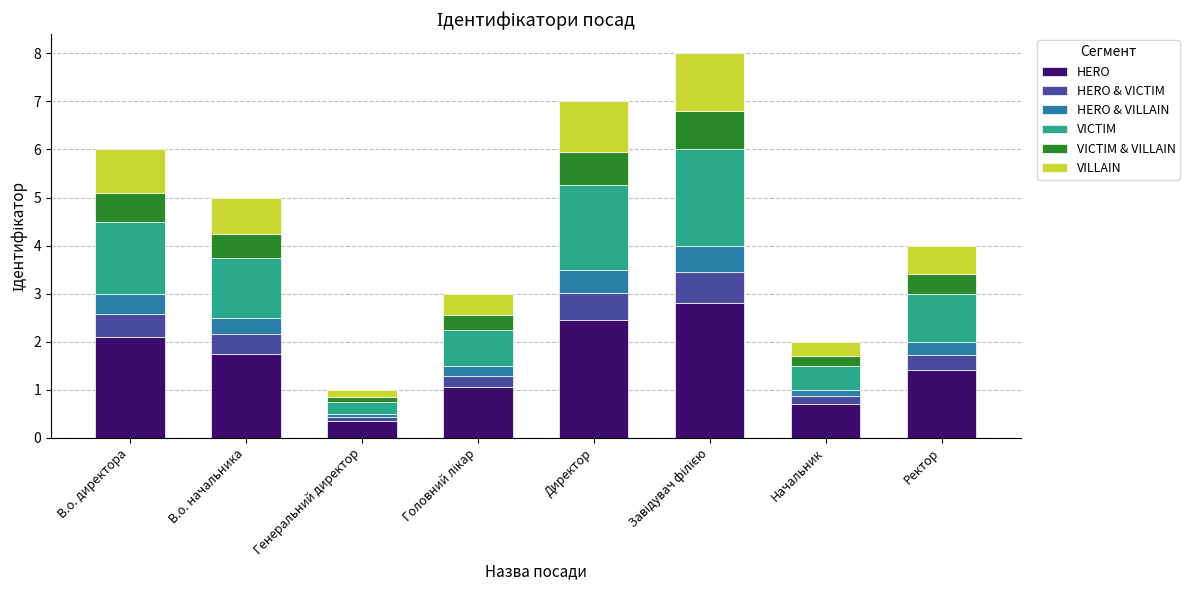

True or false: HERO has a value of 1.8 at В.о. начальника.

True